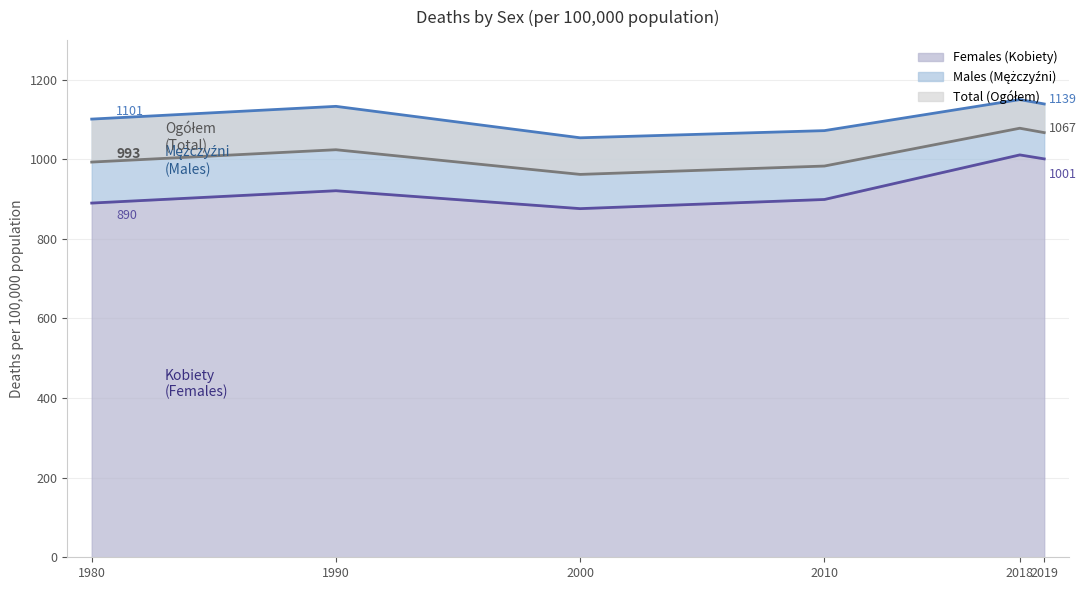

What is the difference between the maximum and minimum values in the Total (Ogółem) series?

116